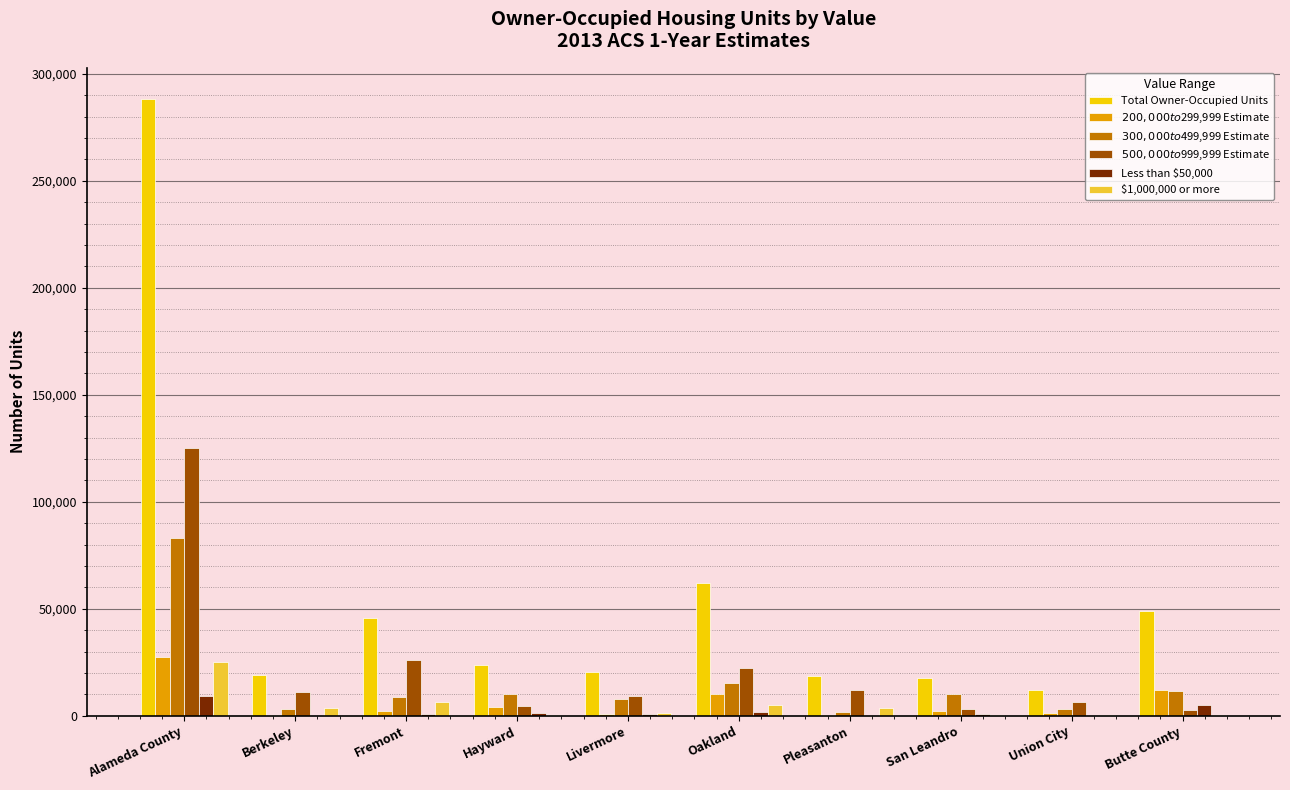

True or false: Total Owner-Occupied Units has a value of 30689 at Berkeley.

False